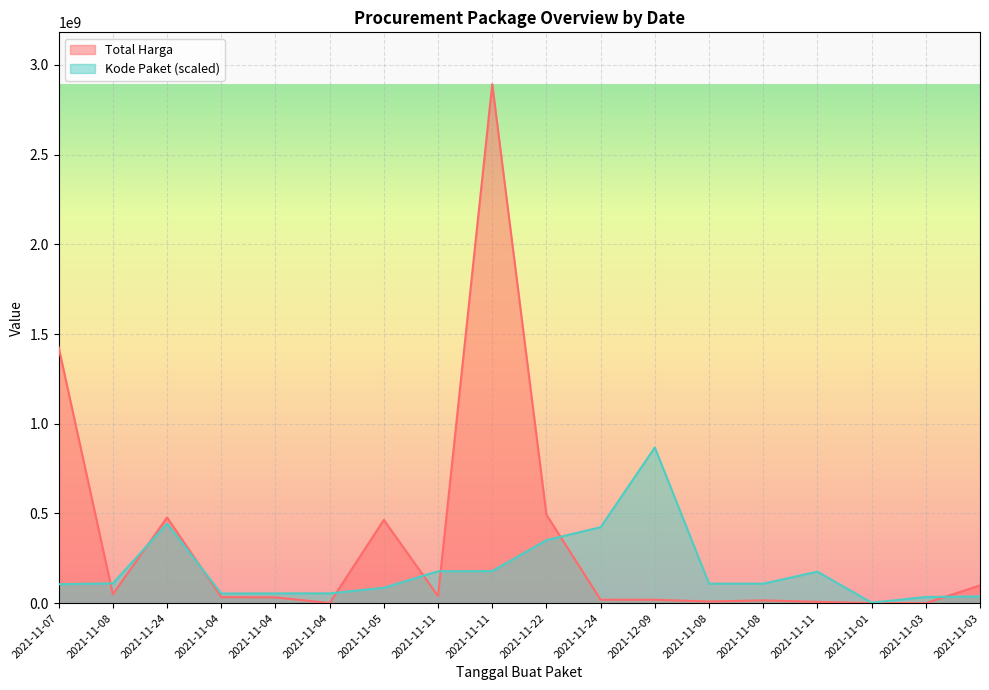

List the series in order of their overall mean, lowest first.

Kode Paket (scaled), Total Harga